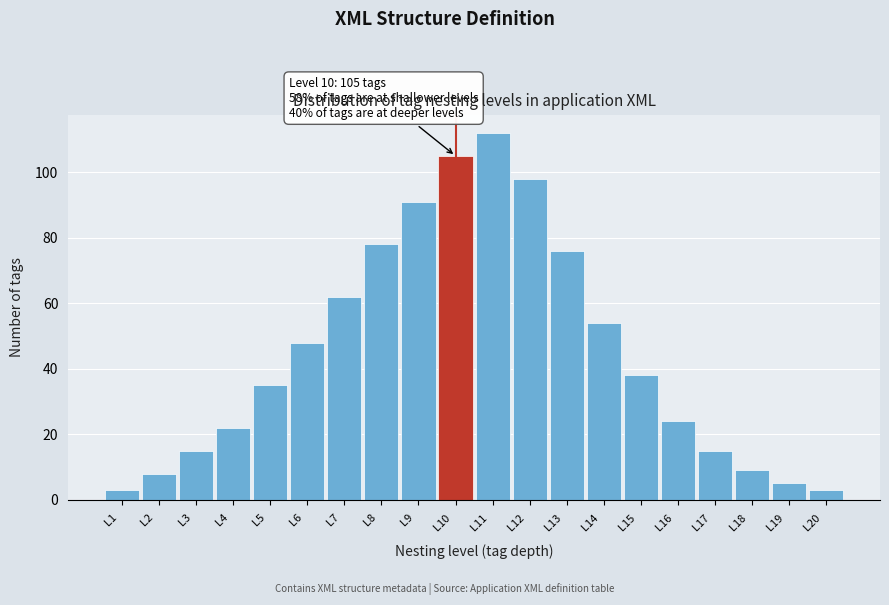

Reading left to right, transcribe all the data shown in this chart.

L1  =3	L2  =8	L3  =15	L4  =22	L5  =35	L6  =48	L7  =62	L8  =78	L9  =91	L10  =105	L11  =112	L12  =98	L13  =76	L14  =54	L15  =38	L16  =24	L17  =15	L18  =9	L19  =5	L20  =3